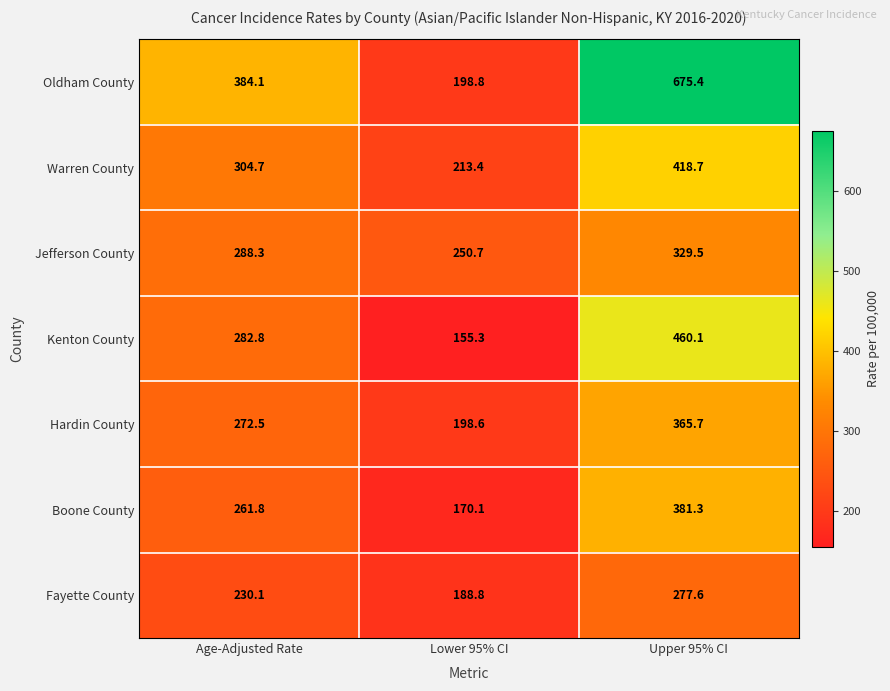

What is the difference between the highest and lowest values at Lower 95% CI?

95.4